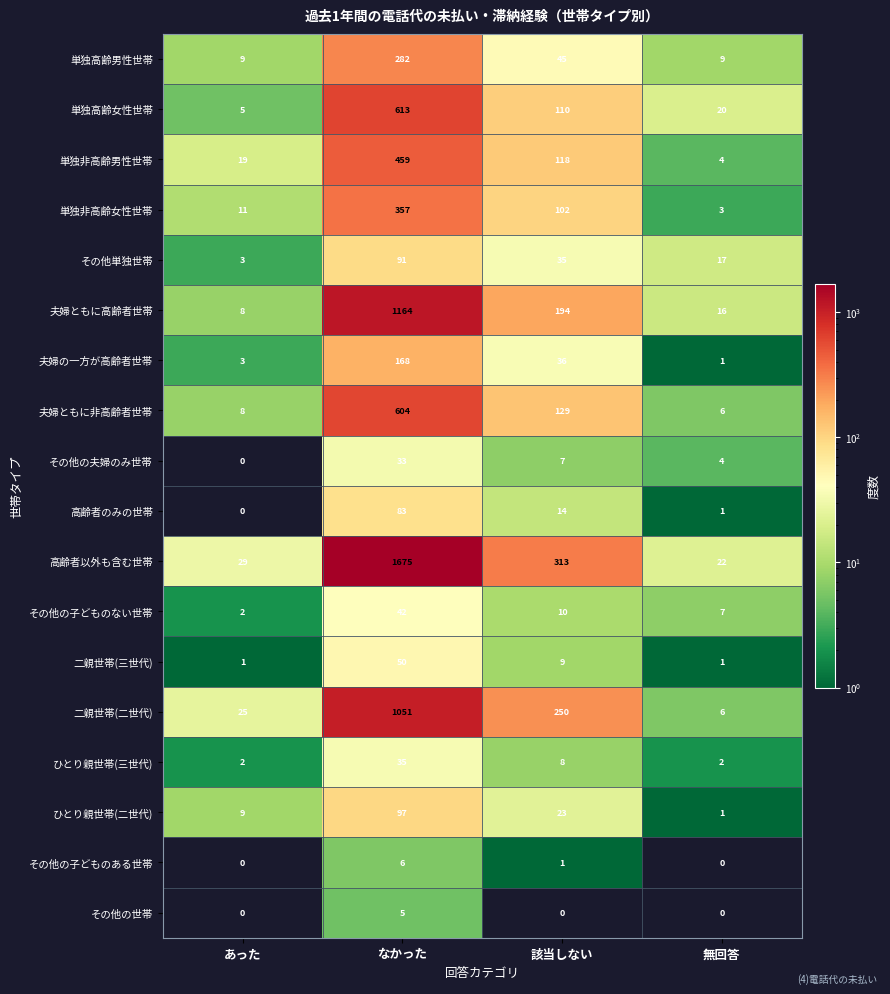

List the series in order of their peak value, highest first.

高齢者以外も含む世帯, 夫婦ともに高齢者世帯, 二親世帯(二世代), 単独高齢女性世帯, 夫婦ともに非高齢者世帯, 単独非高齢男性世帯, 単独非高齢女性世帯, 単独高齢男性世帯, 夫婦の一方が高齢者世帯, ひとり親世帯(二世代), その他単独世帯, 高齢者のみの世帯, 二親世帯(三世代), その他の子どものない世帯, ひとり親世帯(三世代), その他の夫婦のみ世帯, その他の子どものある世帯, その他の世帯